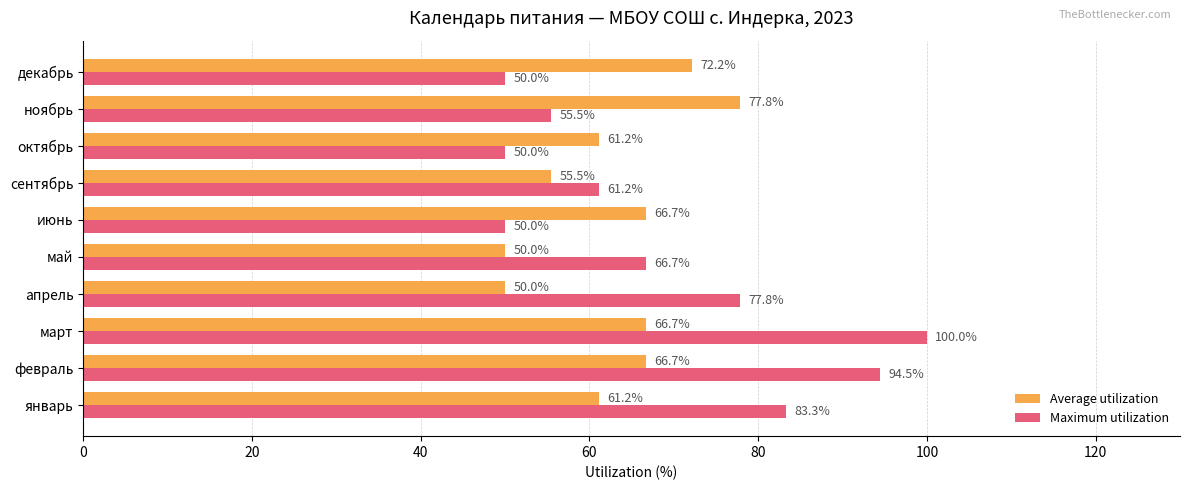

Which series has the widest spread of values?

Maximum utilization